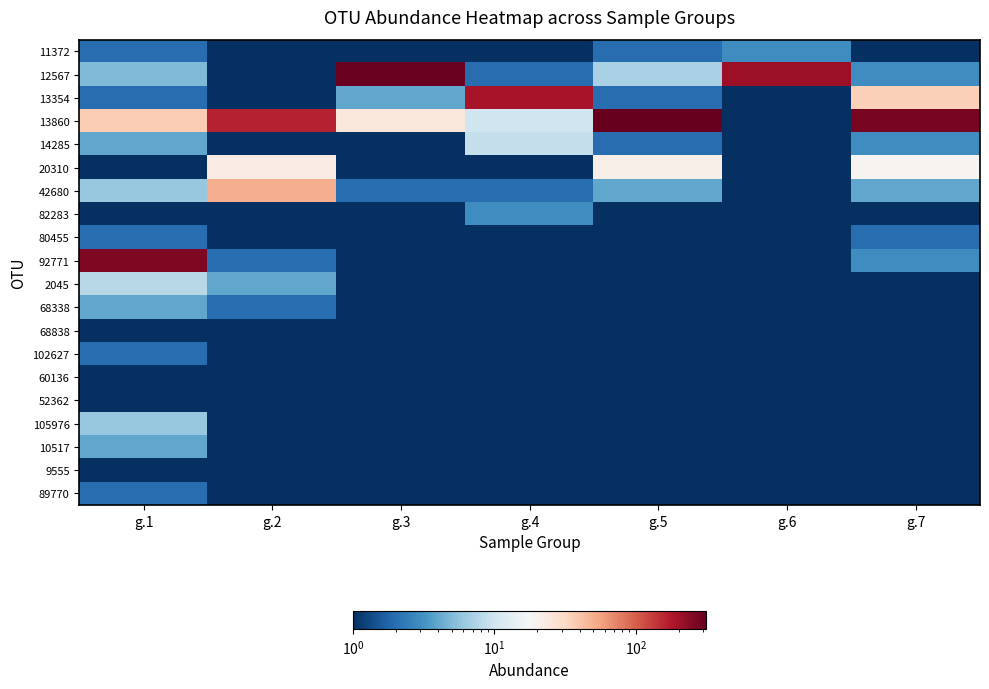

What is the smallest value displayed?

1